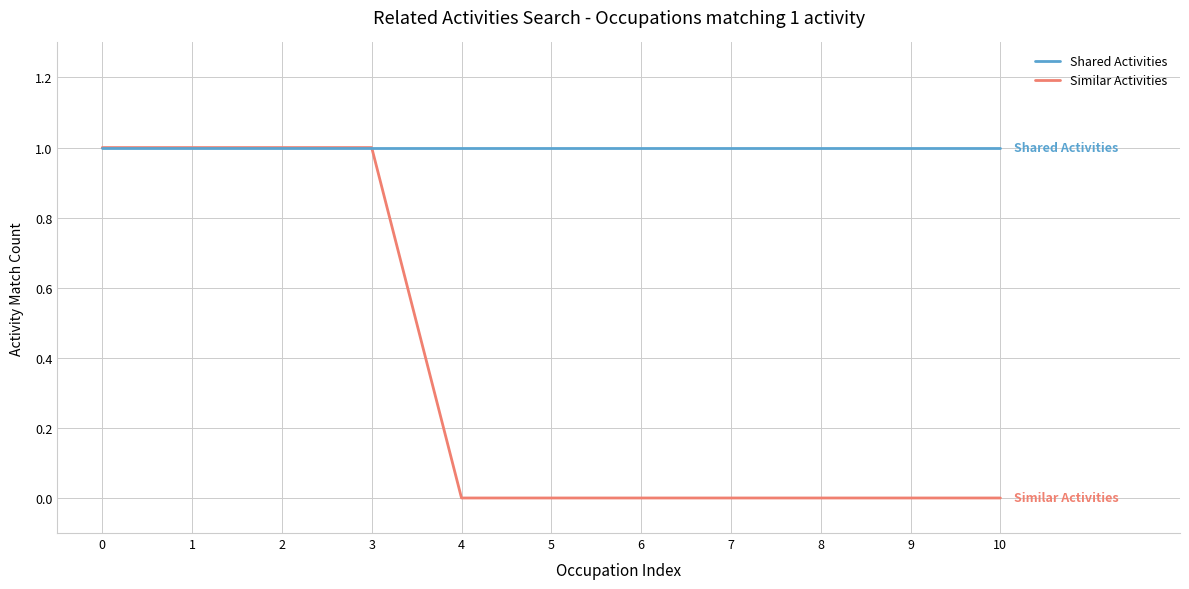

Does the chart display data point markers on the line(s)?

No